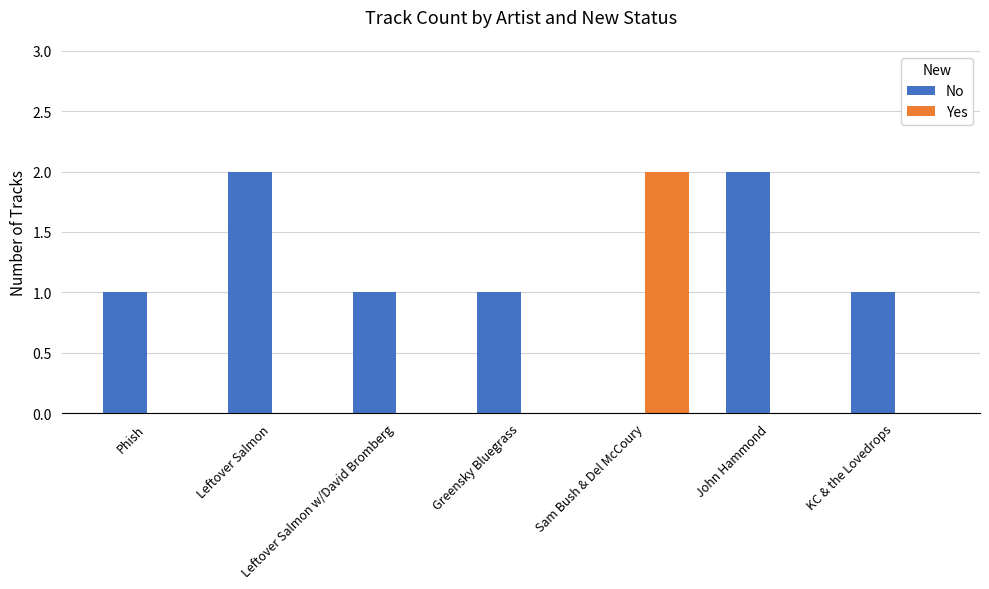

Which series has the largest total across all categories?

No